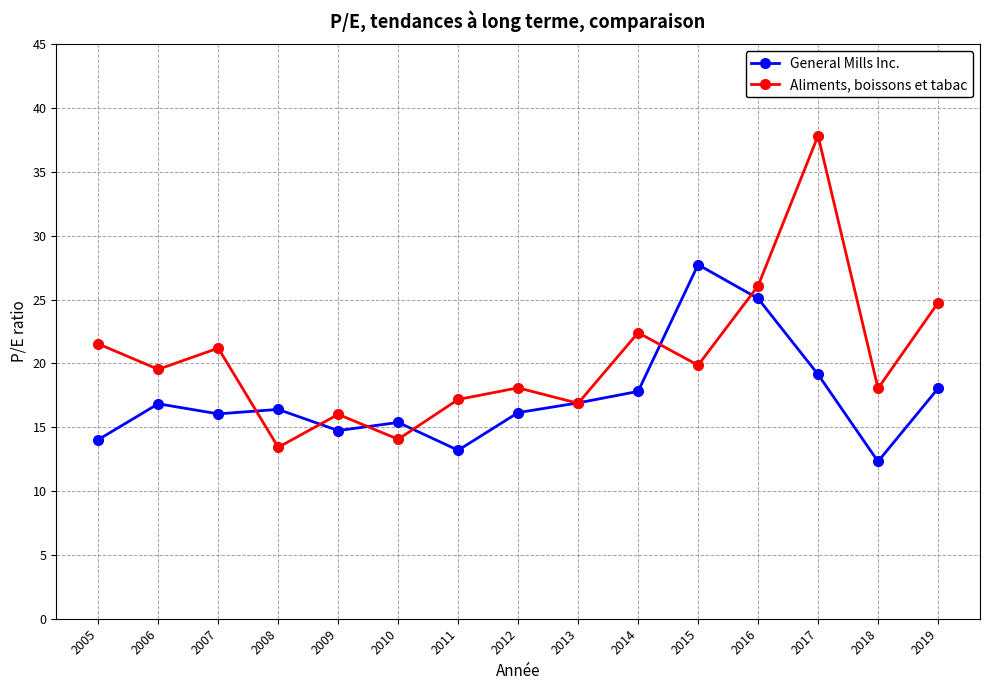

The value of General Mills Inc. at 2006 is 16.8. True or false?

True